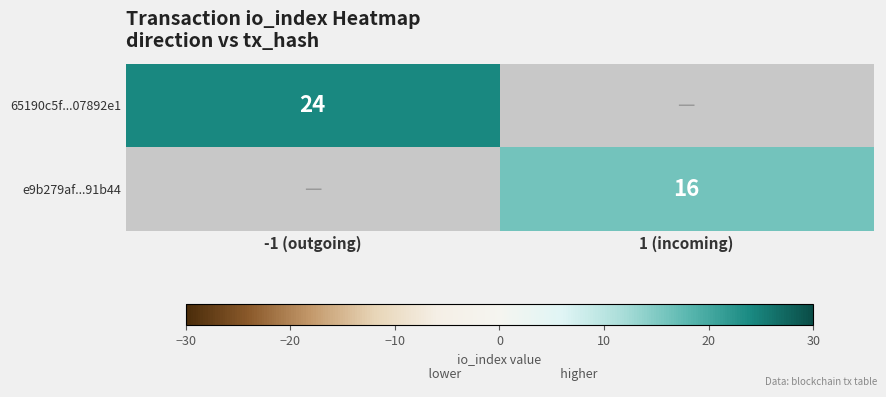

Is it true that e9b279af...91b44 equals 27 at 1 (incoming)?

False